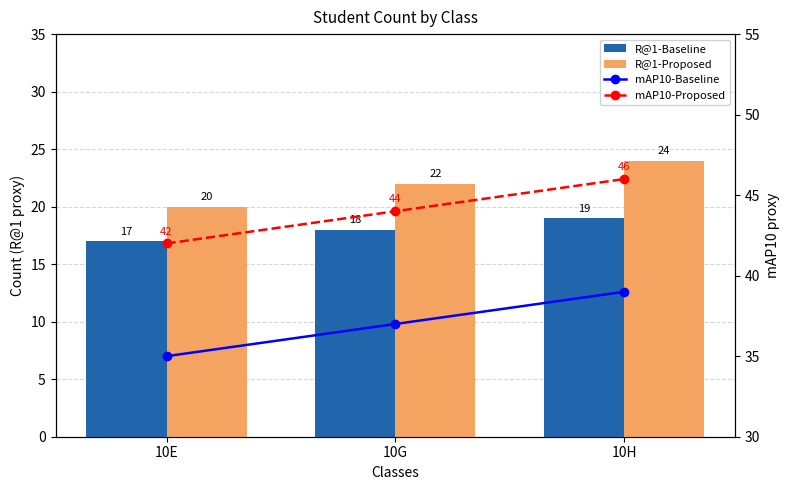

At 10E, list the series in order from smallest to largest.

R@1-Baseline, R@1-Proposed, mAP10-Baseline, mAP10-Proposed